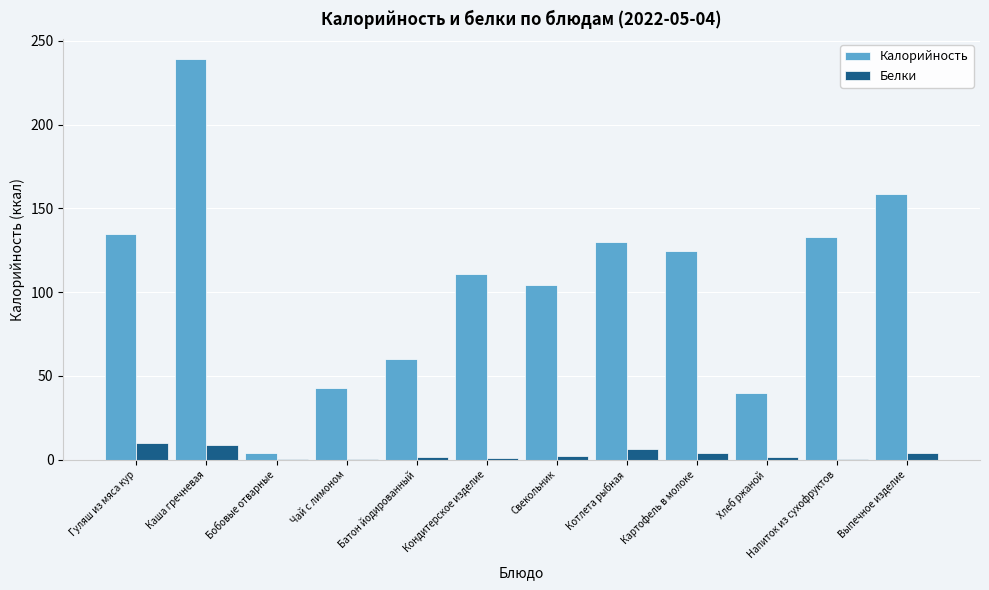

What is the sum of all Белки values?

39.5